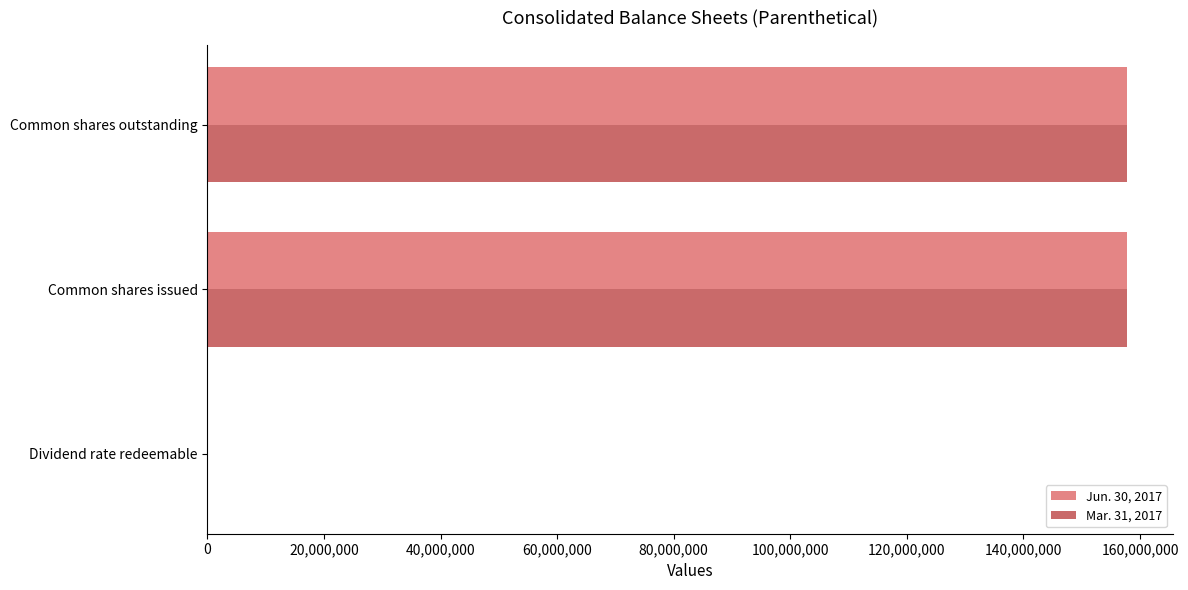

The value of Mar. 31, 2017 at Common shares outstanding is 33240476. True or false?

False